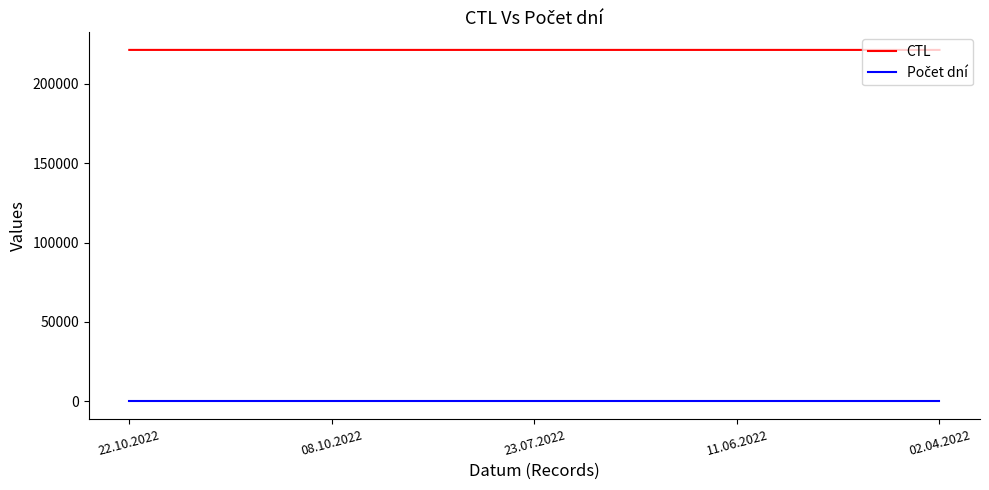

What is the total value across all series at 22.10.2022?

221415